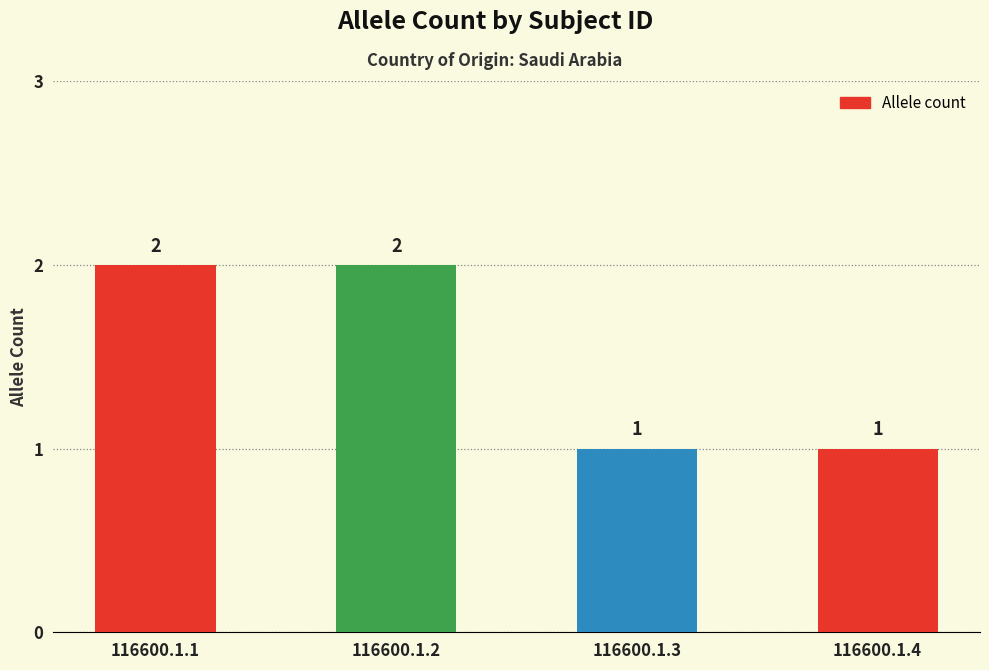

Is it true that the value at 116600.1.1 is 3?

False